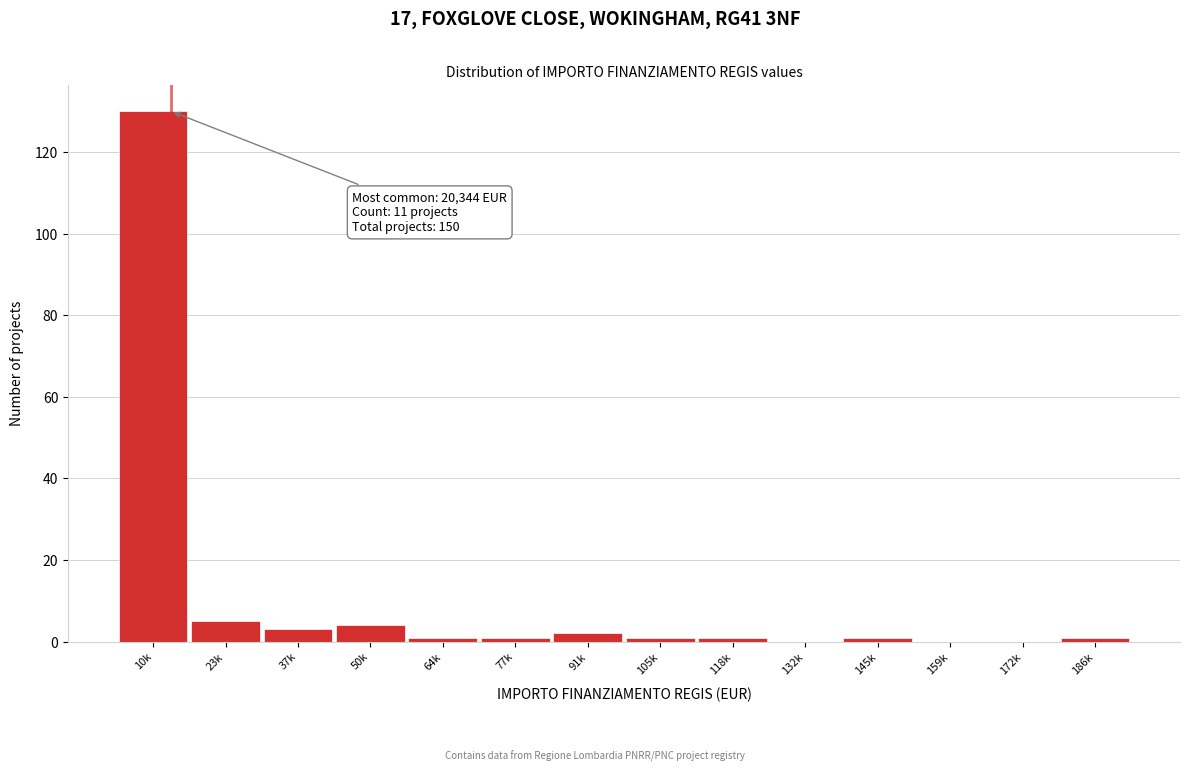

Reading left to right, list all the values displayed in this chart.

10k=130	23k=5	37k=3	50k=4	64k=1	77k=1	91k=2	105k=1	118k=1	132k=0	145k=1	159k=0	172k=0	186k=1